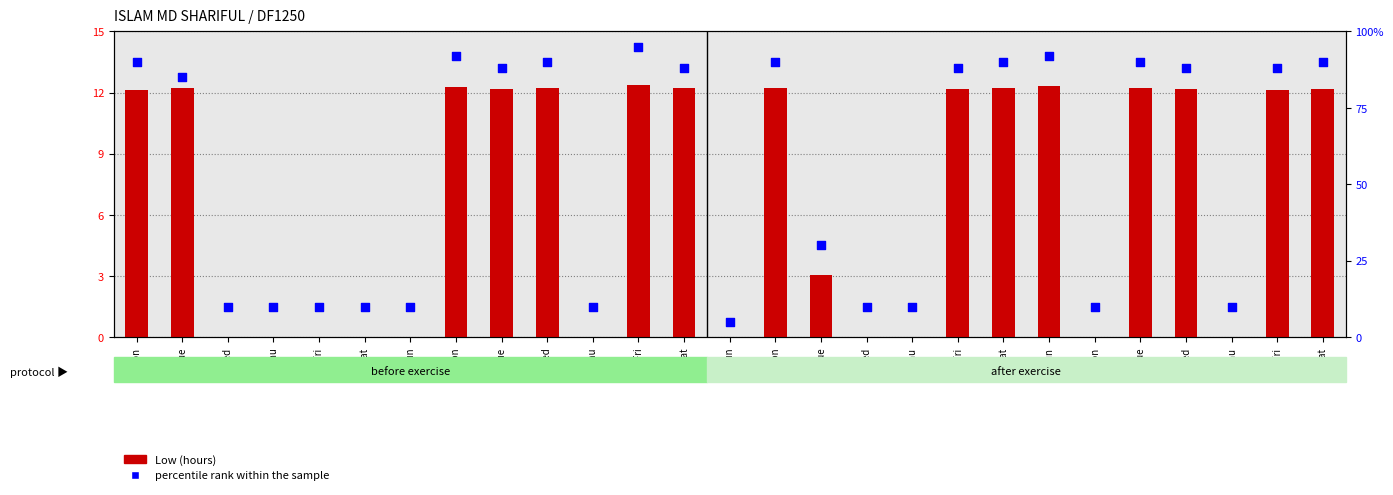

At which category is the sum across all series the highest?

6-Fri